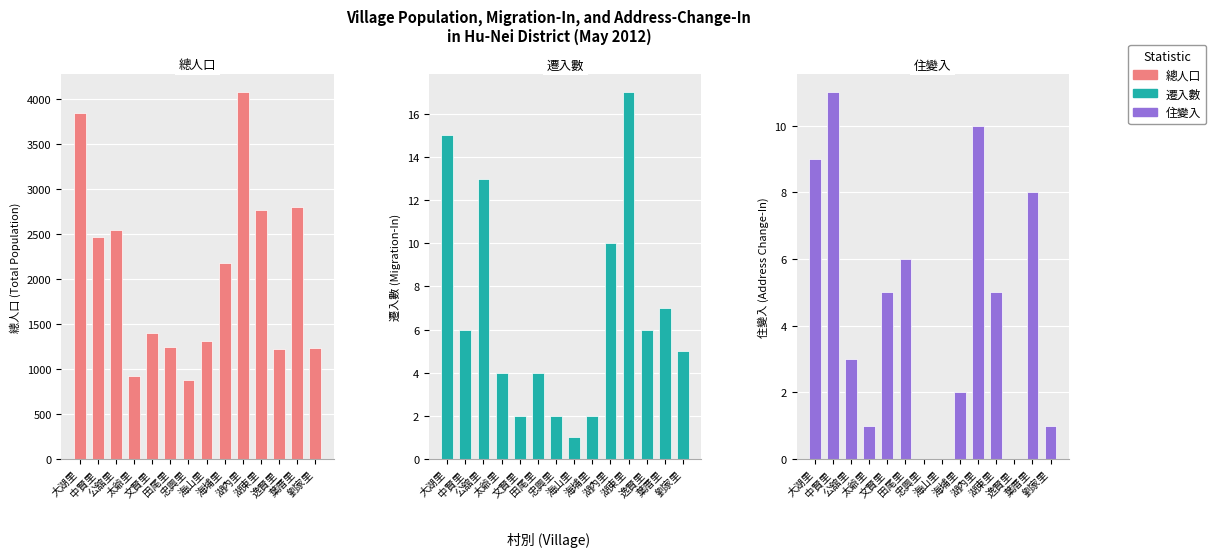

How many bars are there in each group?

3